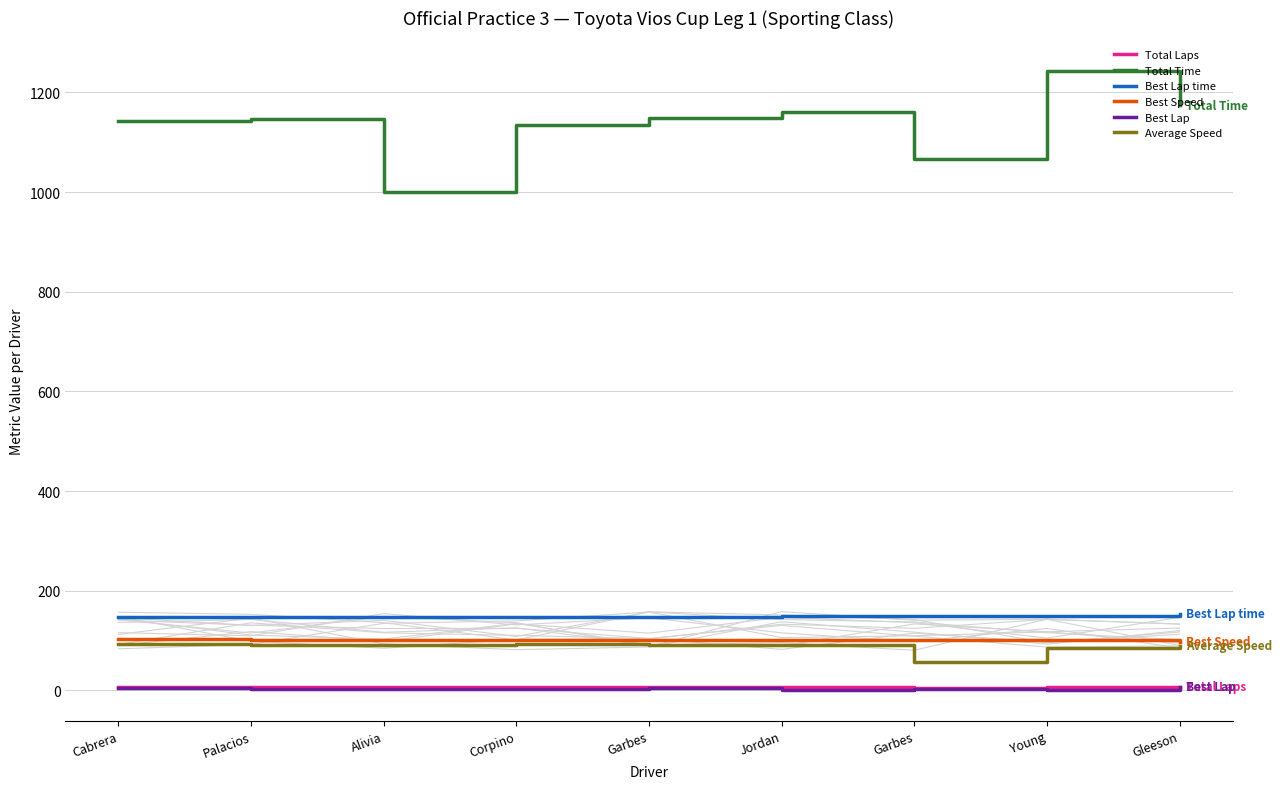

True or false: Average Speed and Best Lap time cross at least once.

False